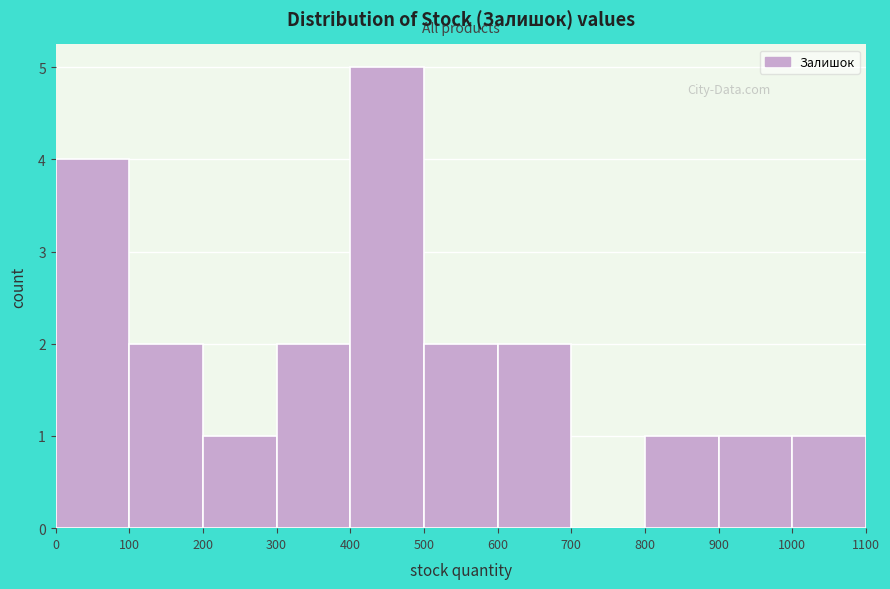

Reading left to right, transcribe this chart: for each bar, give the range it covers on the x-axis and its height. The values are not printed on the chart, so give them approximately, as read against the axis.

0 to 100: 4
100 to 200: 2
200 to 300: 1
300 to 400: 2
400 to 500: 5
500 to 600: 2
600 to 700: 2
700 to 800: 0
800 to 900: 1
900 to 1000: 1
1000 to 1100: 1